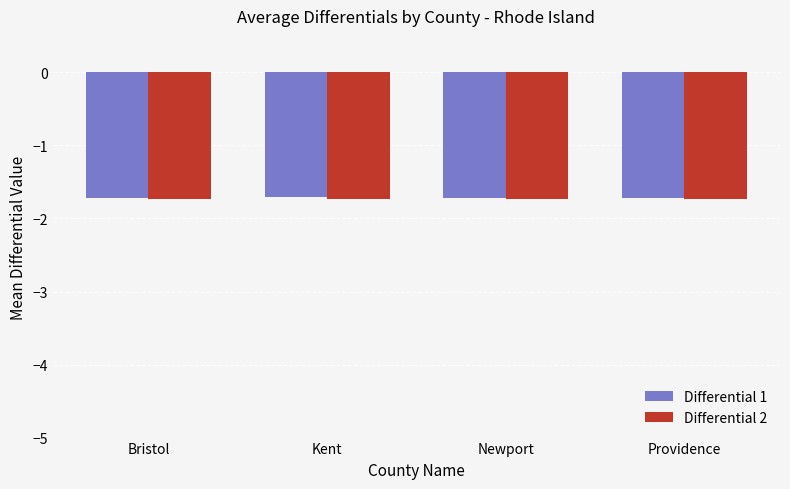

Reading right to left, extract all data points from this chart.

Differential 1: -1.7	-1.7	-1.7	-1.7
Differential 2: -1.7	-1.7	-1.7	-1.7